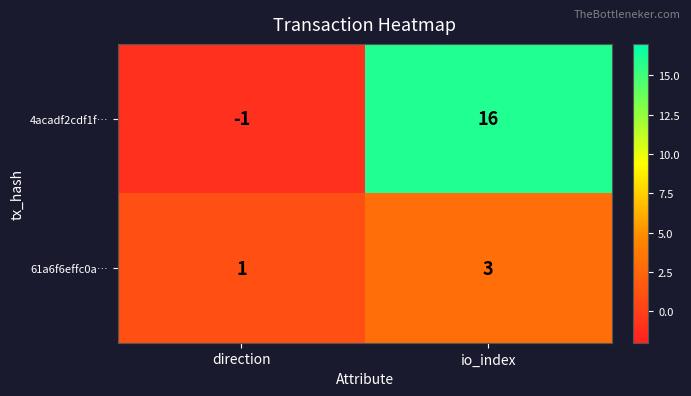

Read the 61a6f6effc0a… value at io_index.

3